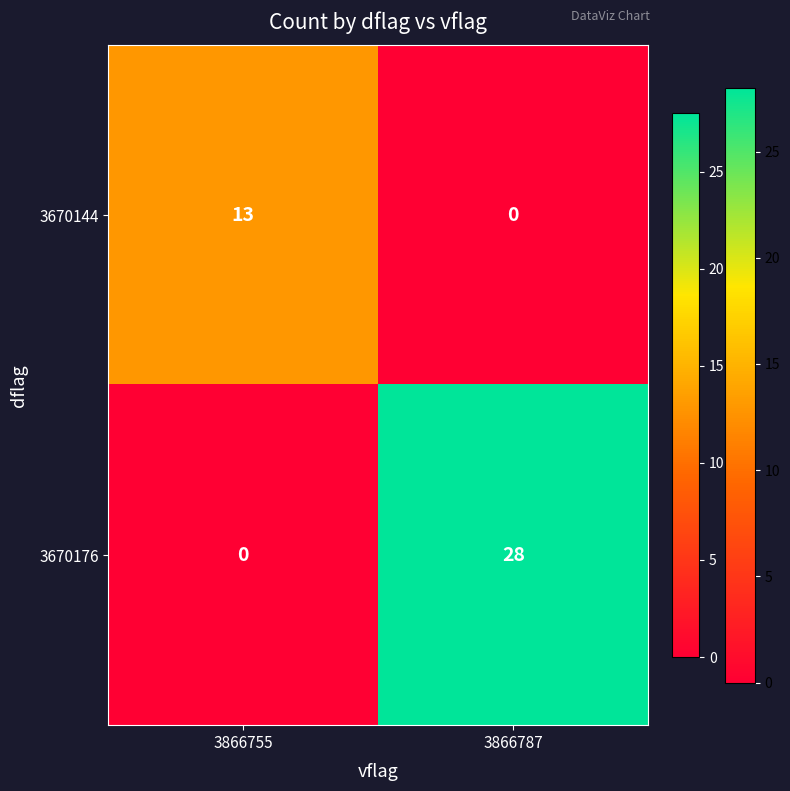

Reading left to right, extract all data points from this chart.

3670144: 13	0
3670176: 0	28